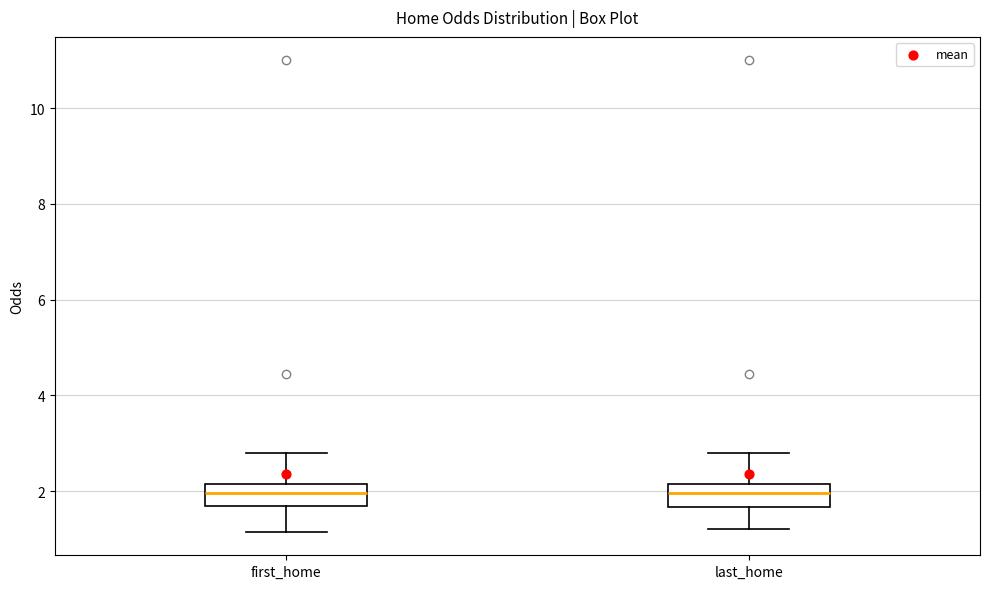

Reading left to right, transcribe this box plot: for each box, give where its median line is, the range the box spans, and where its two whiskers end, as read against the y-axis. The values are not printed on the chart, so give them approximately, as read against the axis.

first_home: median 2.0, box 1.6 to 2.2, whiskers 1.2 to 2.8
last_home: median 2.0, box 1.6 to 2.2, whiskers 1.2 to 2.8